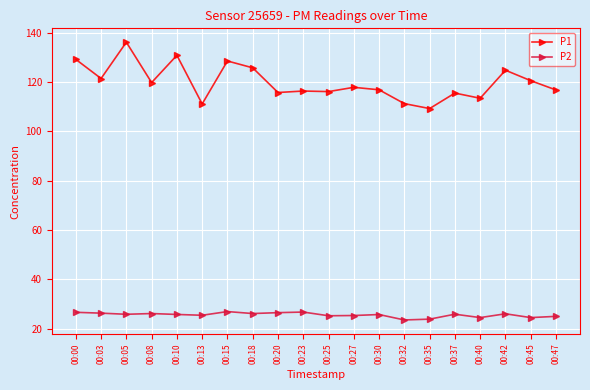

Which series has the widest spread of values?

P1